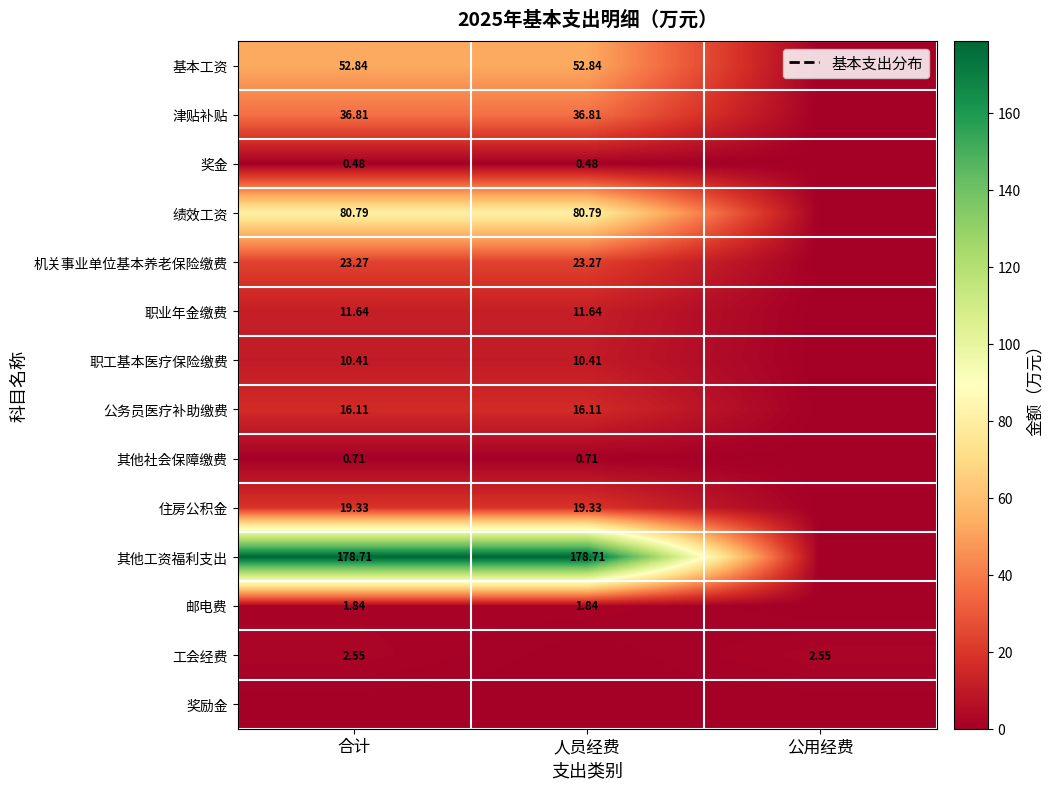

Between 合计 and 公用经费, which series saw the biggest shift?

其他工资福利支出